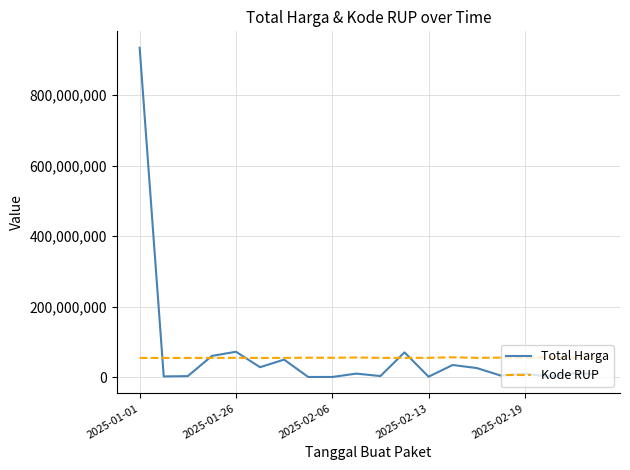

What is the maximum value shown in the chart?

934200000